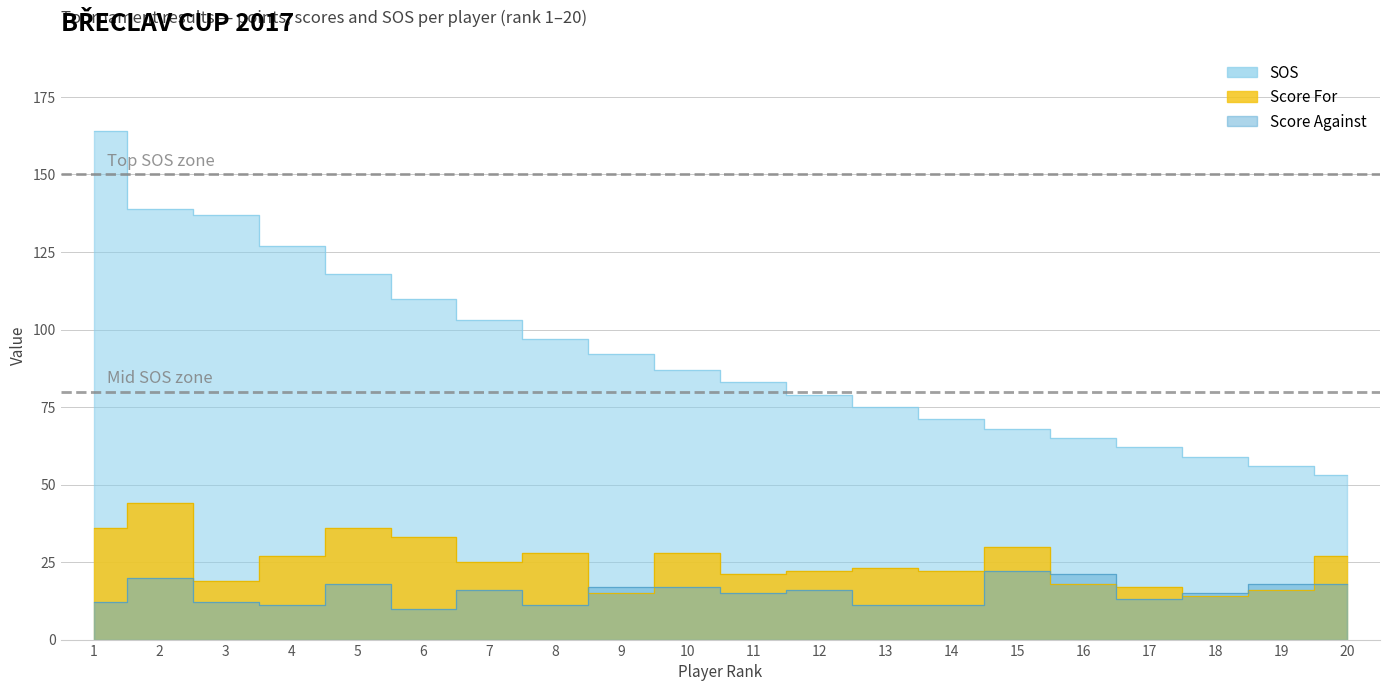

What is the sum of all SOS values?

1845